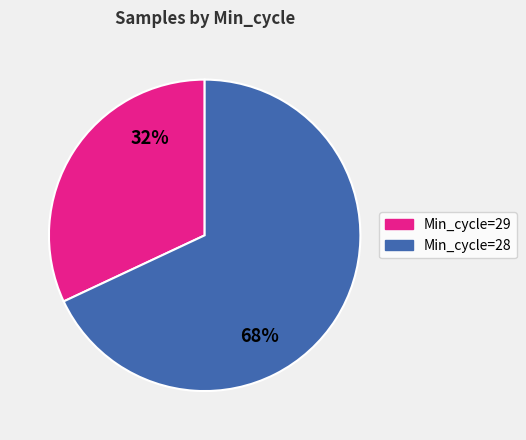

Rank the categories by value from lowest to highest.

Min_cycle=29, Min_cycle=28